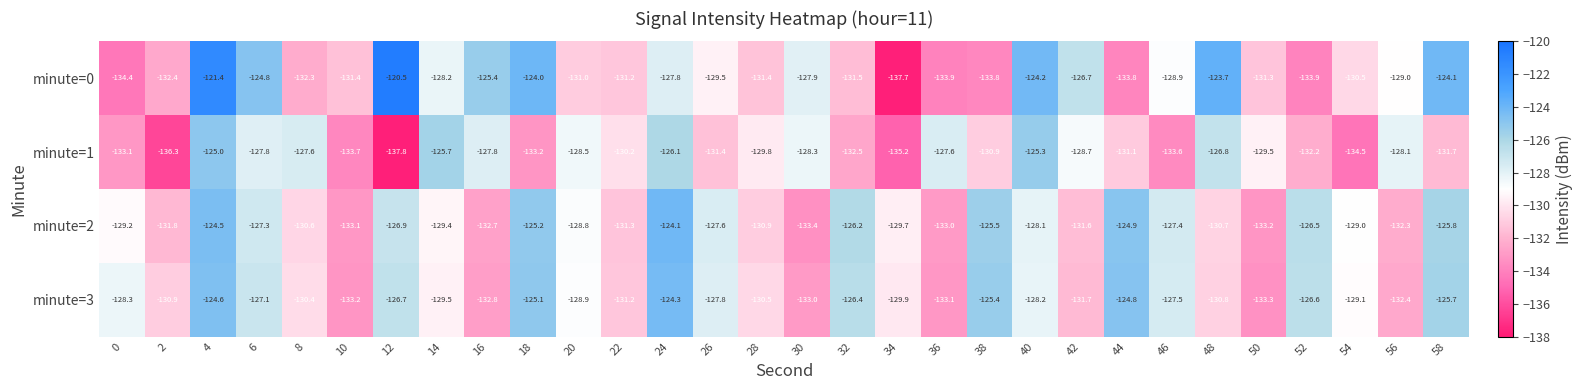

What is the total value across all series at 28?

-522.6